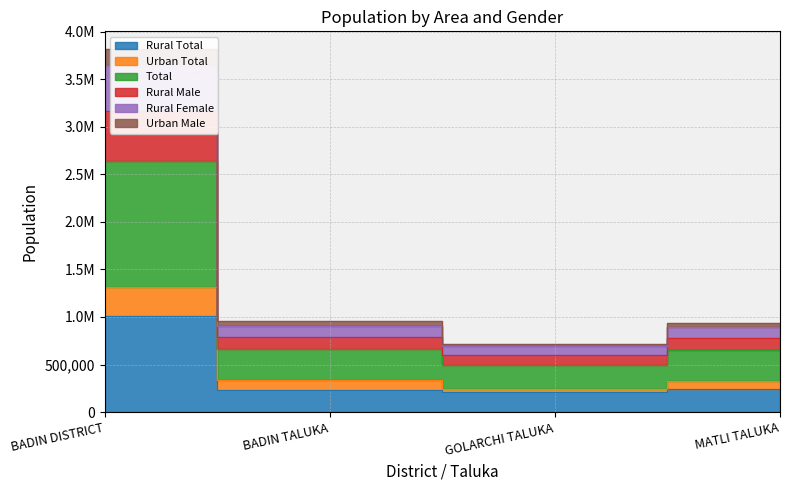

What position from the right is BADIN DISTRICT?

4